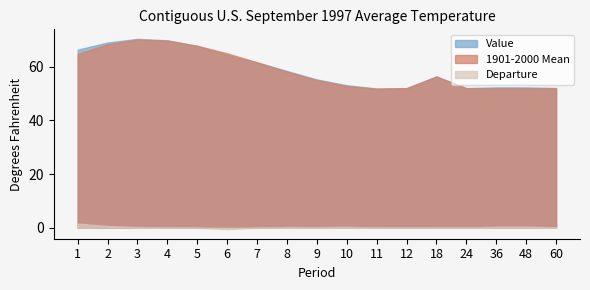

Which category has the lowest value in the Value series?

11